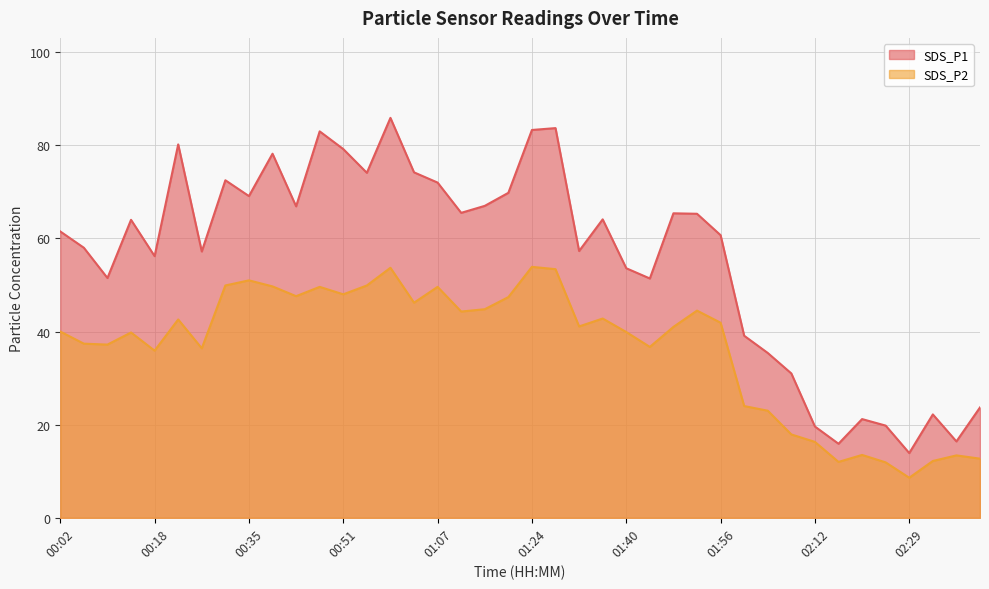

Which series has the widest spread of values?

SDS_P1